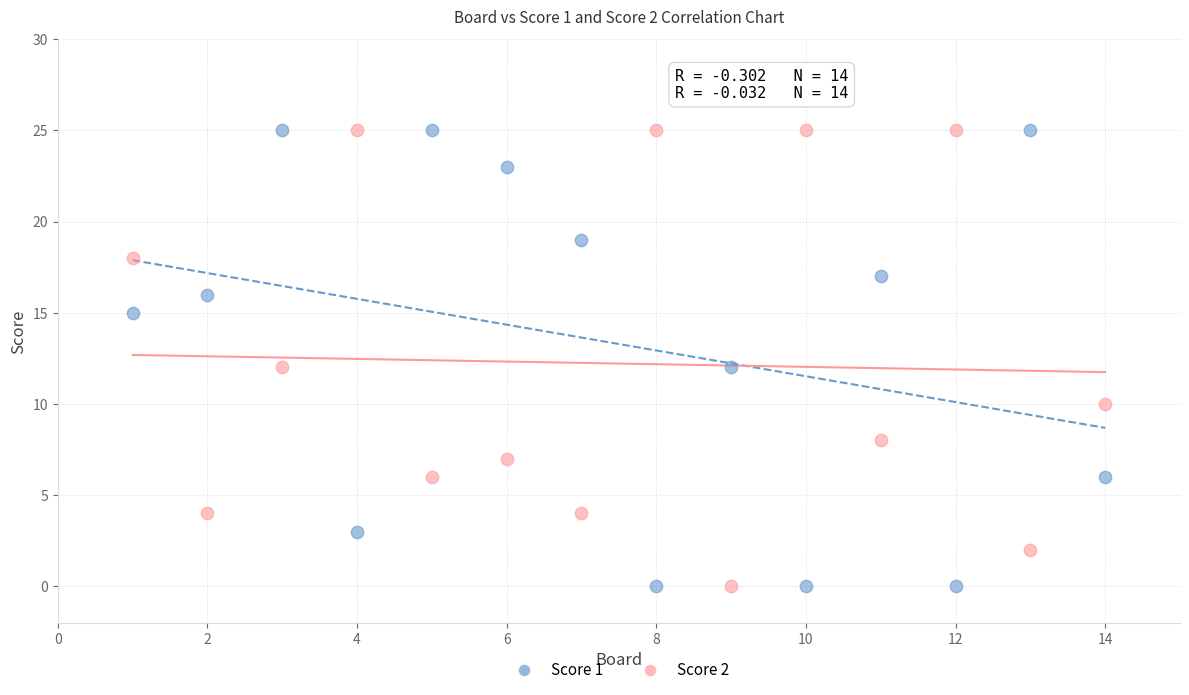

Across all data points, what is the range of X values (max minus min)?

13